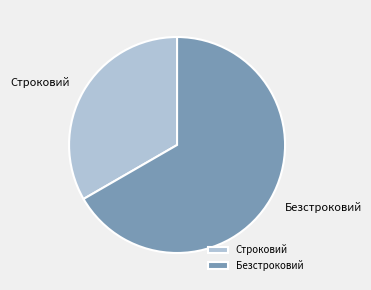

What is the smallest slice in the pie chart?

Строковий